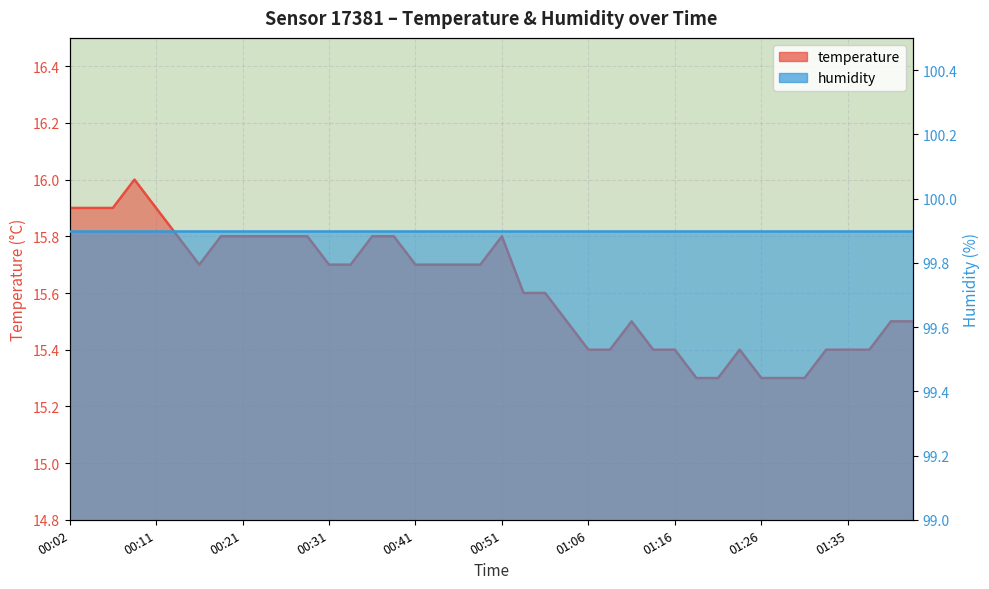

How many temperature values are between 15 and 16?

40